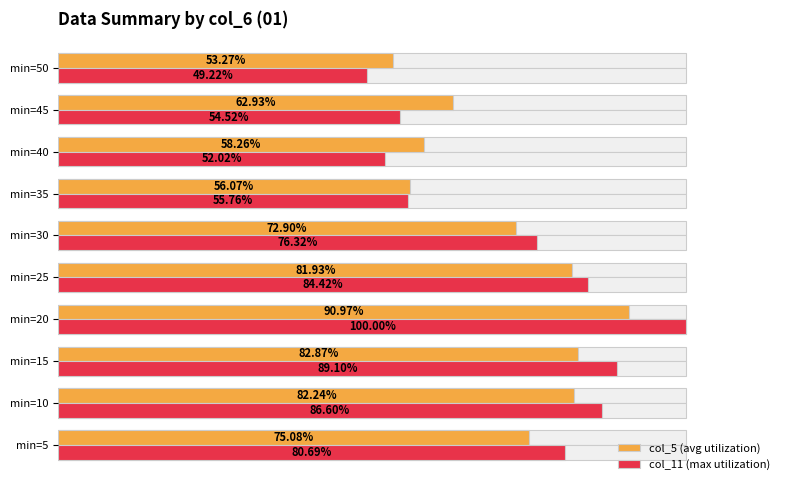

What is the smallest value displayed?

49.2